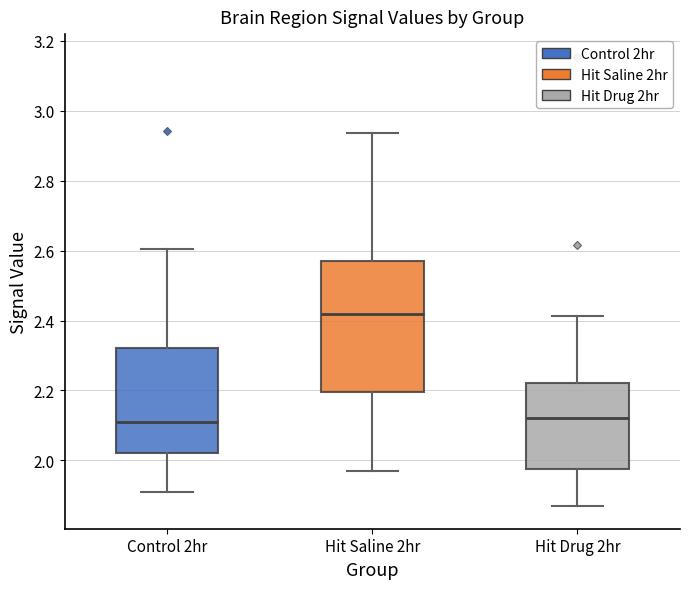

Which box's median line is the highest?

Hit Saline 2hr